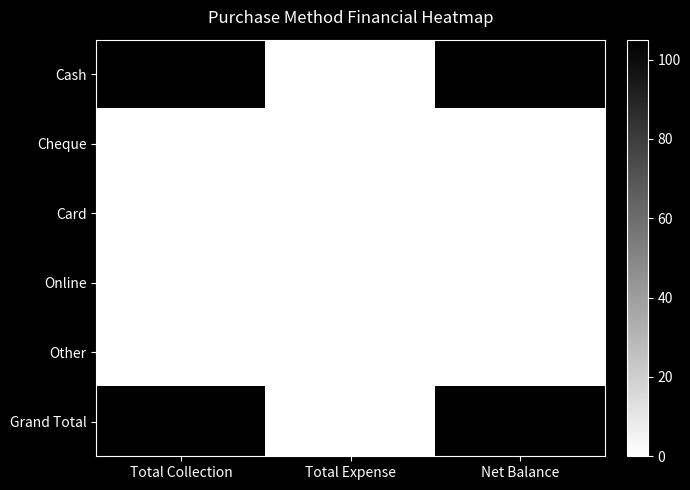

Reading right to left, list all the values displayed in this chart.

Cash: 105	0	105
Cheque: 0	0	0
Card: 0	0	0
Online: 0	0	0
Other: 0	0	0
Grand Total: 105	0	105